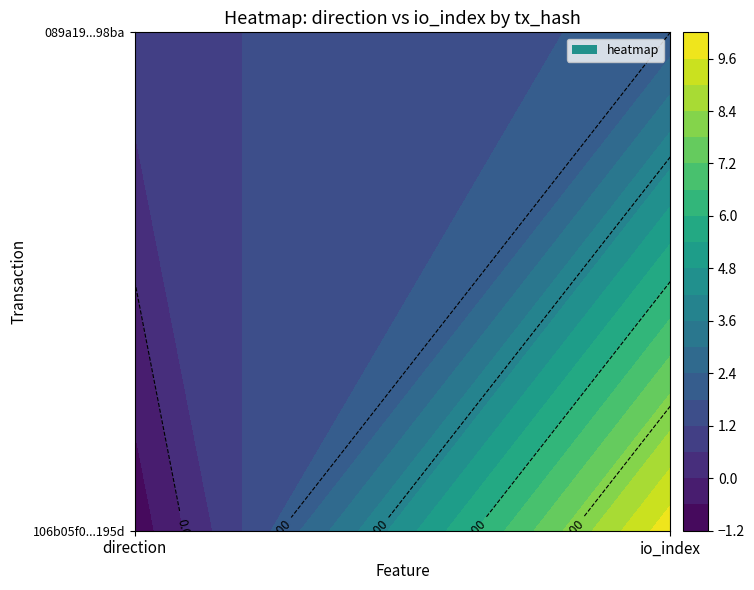

Reading left to right, what are all the values shown in this chart?

106b05f0741d24576a4379cab9a9e521305195d: 0=-1	1=10
089a19be01e2b633db76a976b748a97165598ba: 0=1	1=2